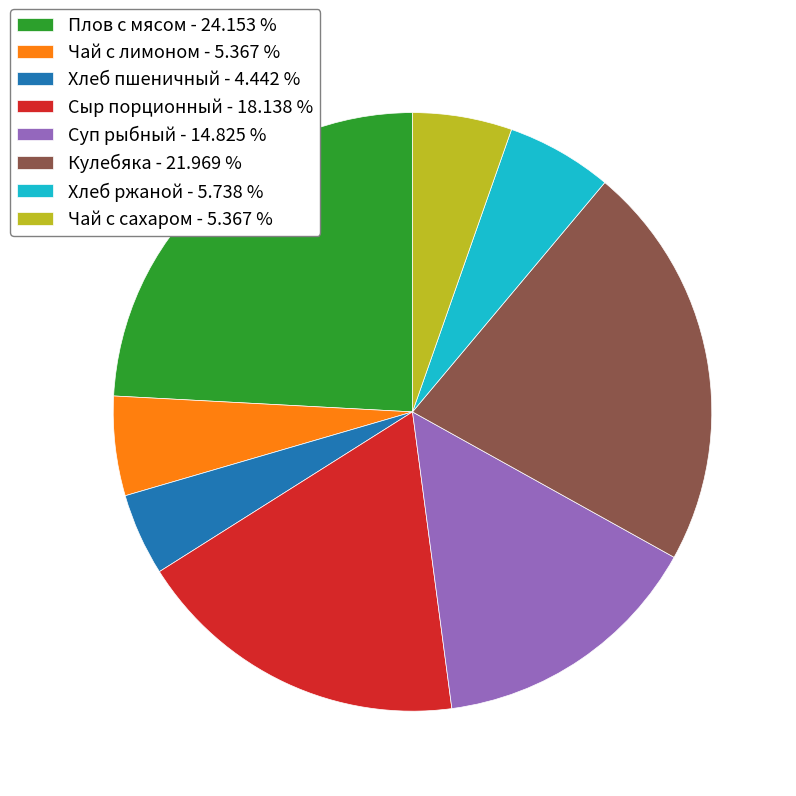

Is Кулебяка - 21.969 % the majority of the pie?

No